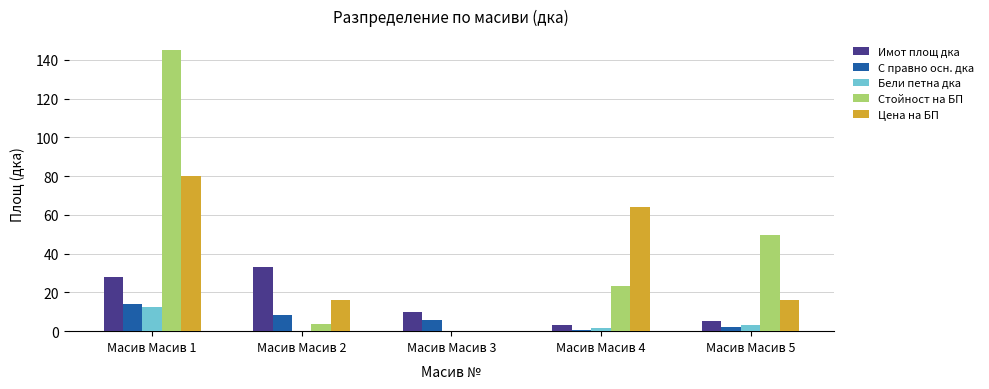

Is it true that Бели петна дка equals 3.1 at Масив Масив 5?

True